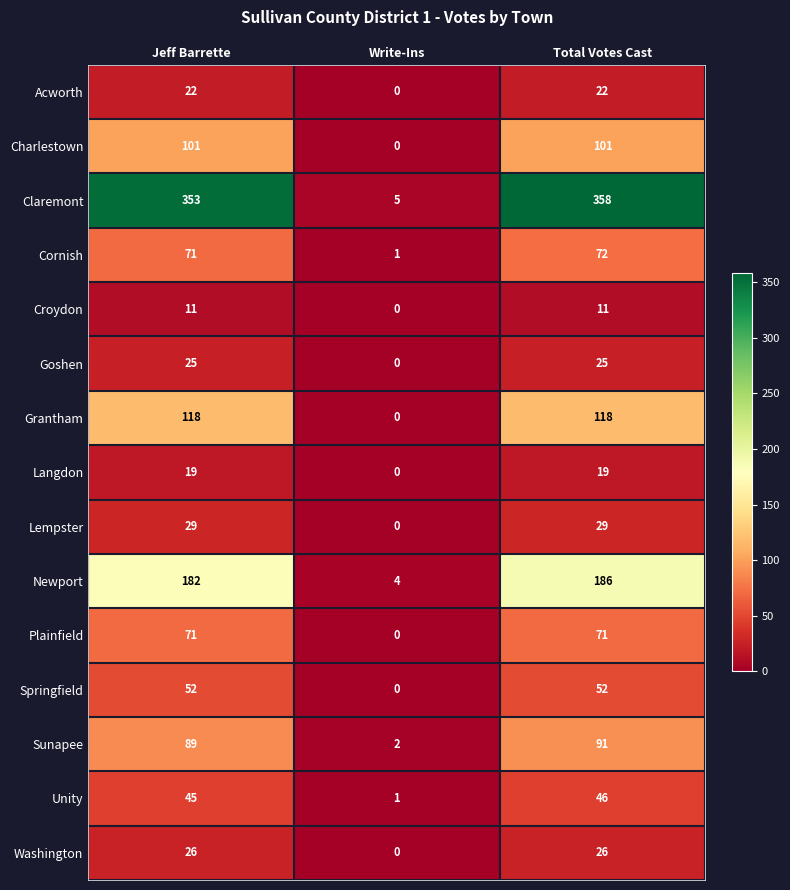

What is the approximate value of Croydon at Total Votes Cast, to the nearest 10?

10